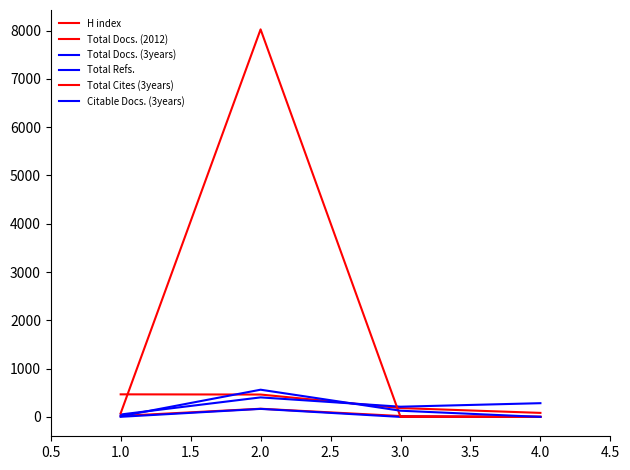

Reading left to right, transcribe all the data shown in this chart.

H index: 467	463	183	83
Total Docs. (2012): 20	169	18	5
Total Docs. (3years): 2	166	0	0
Total Refs.: 50	404	211	284
Total Cites (3years): 76	8024	0	0
Citable Docs. (3years): 13	563	128	0